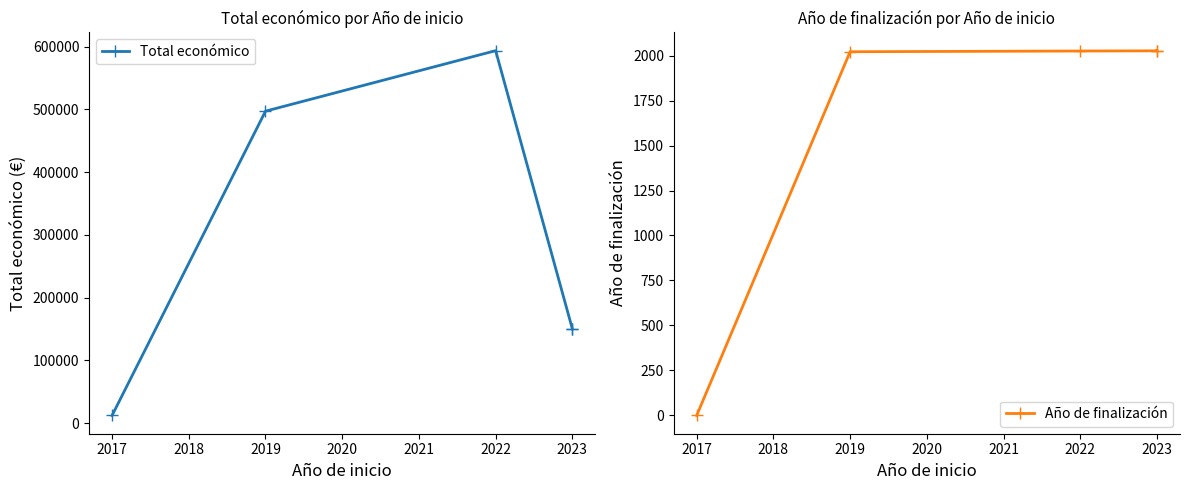

At 2023, list the series in order from largest to smallest.

Total económico, Año de finalización